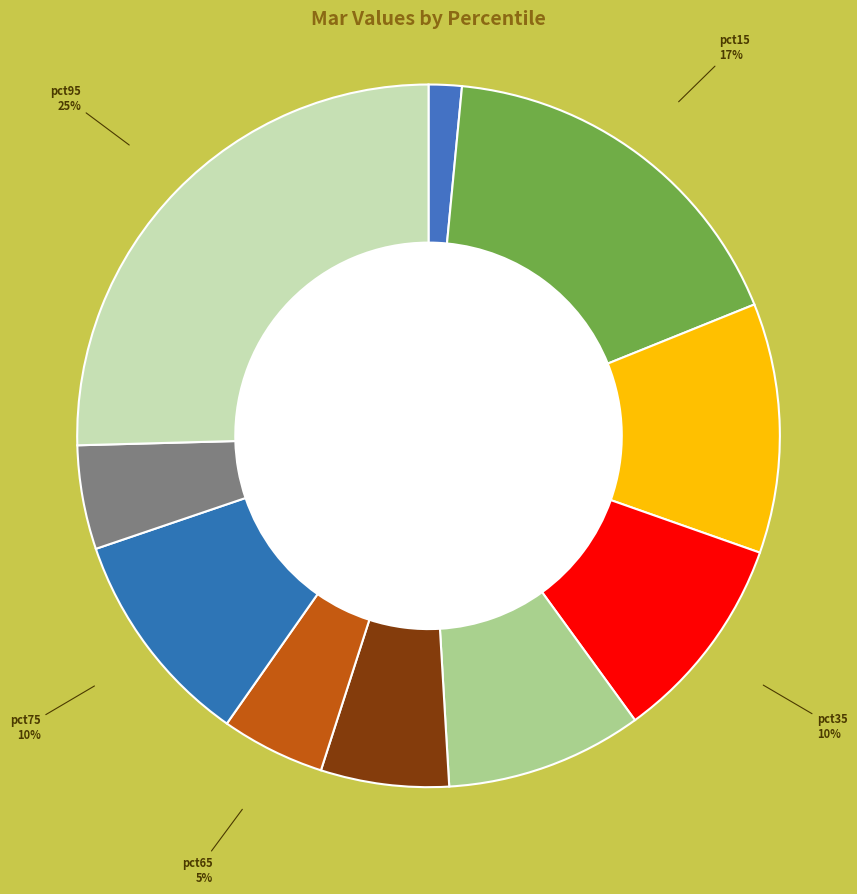

Count the number of slices in the pie.

10